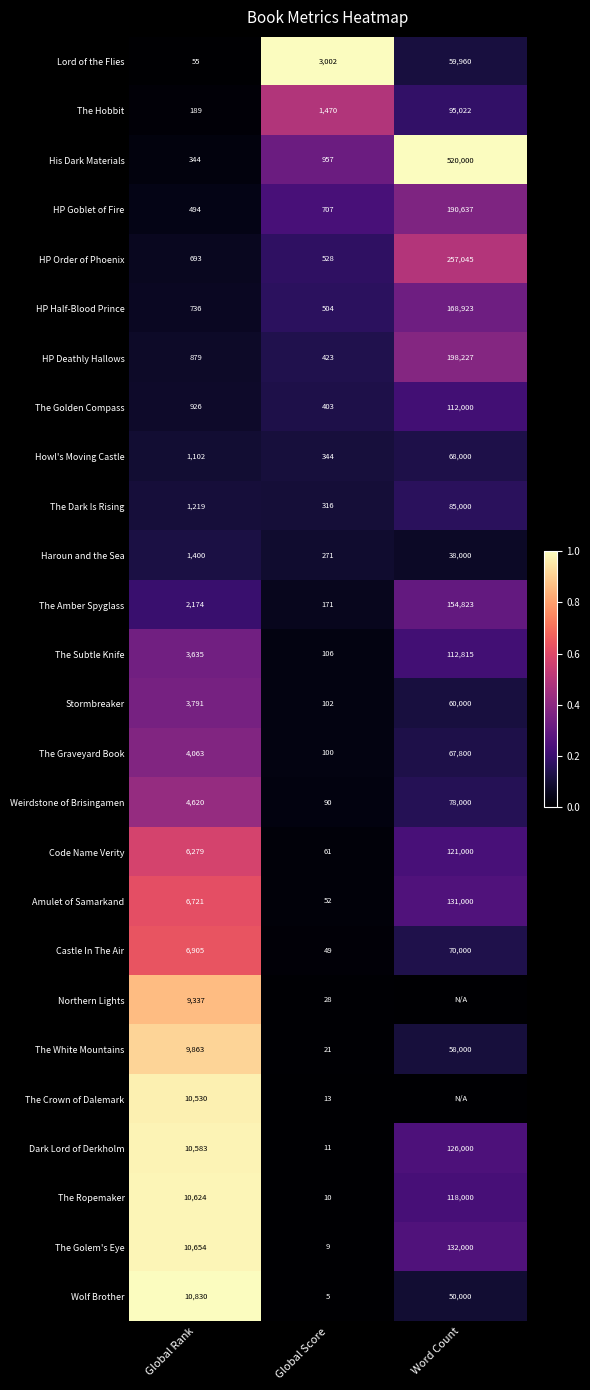

The value of Castle In The Air at Global Score is 49. True or false?

True